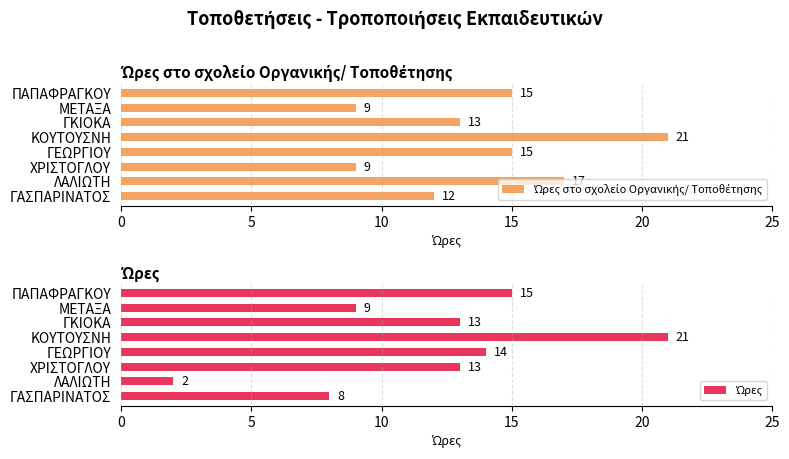

What is the total value across all series at ΚΟΥΤΟΥΣΝΗ?

42